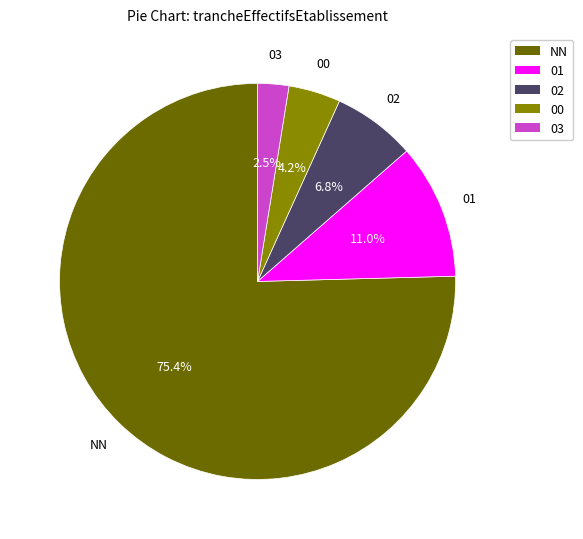

What percentage do 03 and 02 together represent?

9.3%